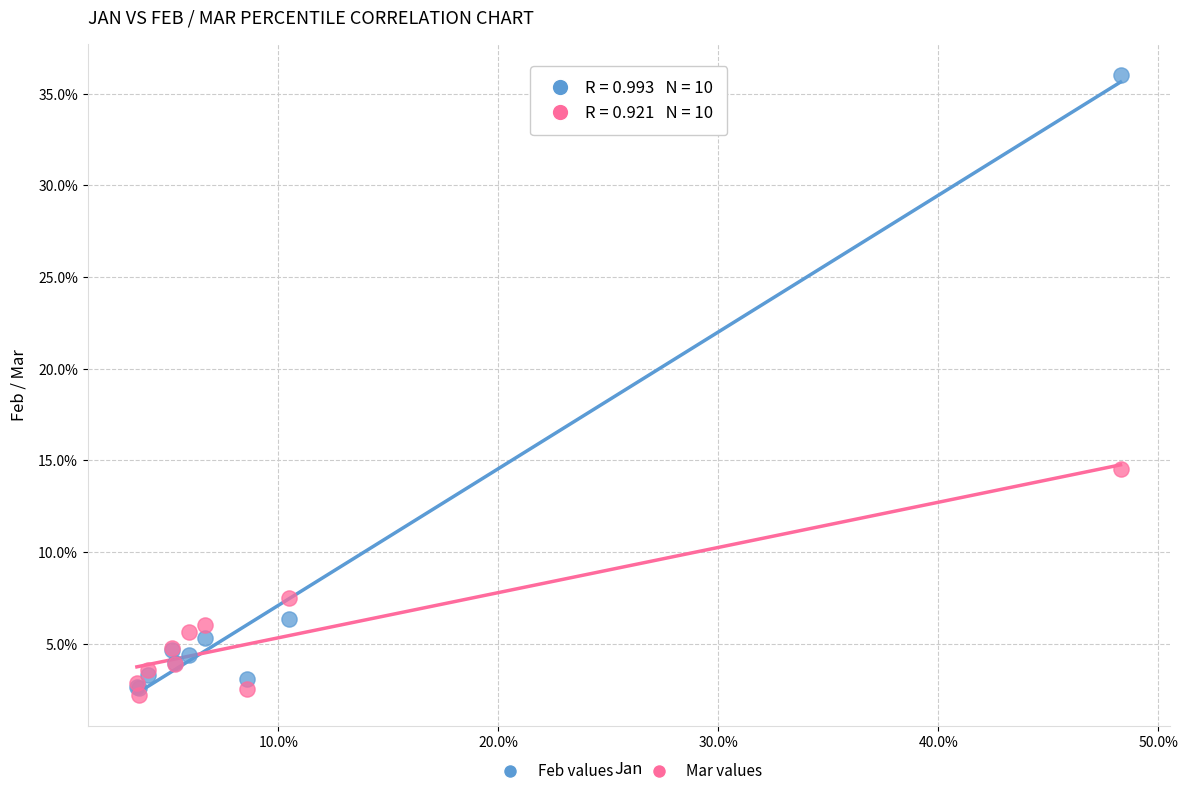

Which series contains the lowest Y value?

Mar values